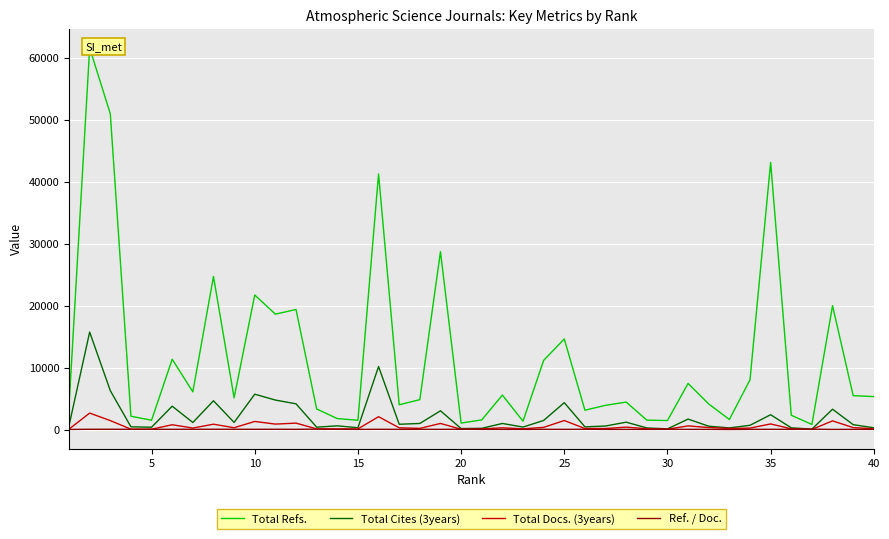

Is the value of Total Refs. at 23 greater than the value of Total Cites (3years) at 14?

Yes